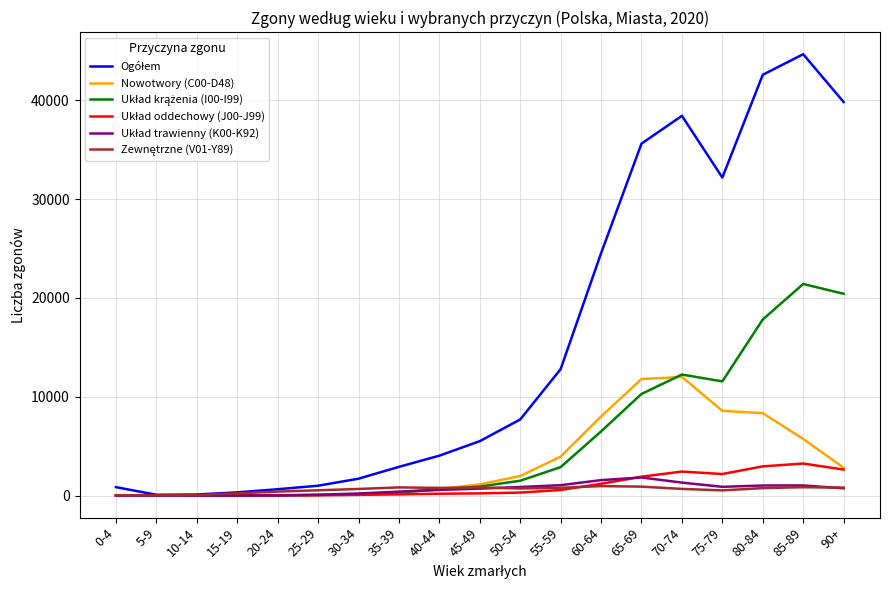

What is the greatest value displayed?

44649